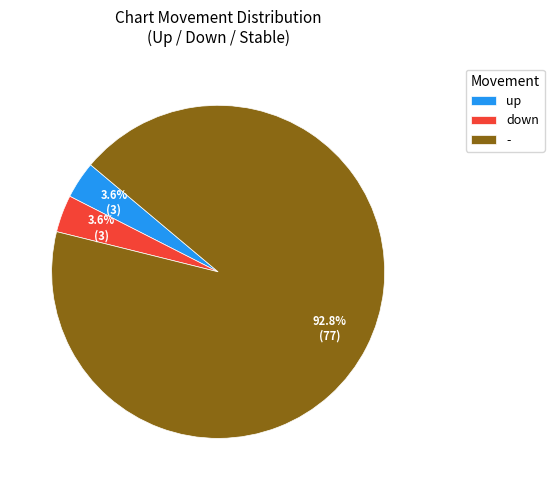

Combined, what portion of the pie is - and up?

96.4%